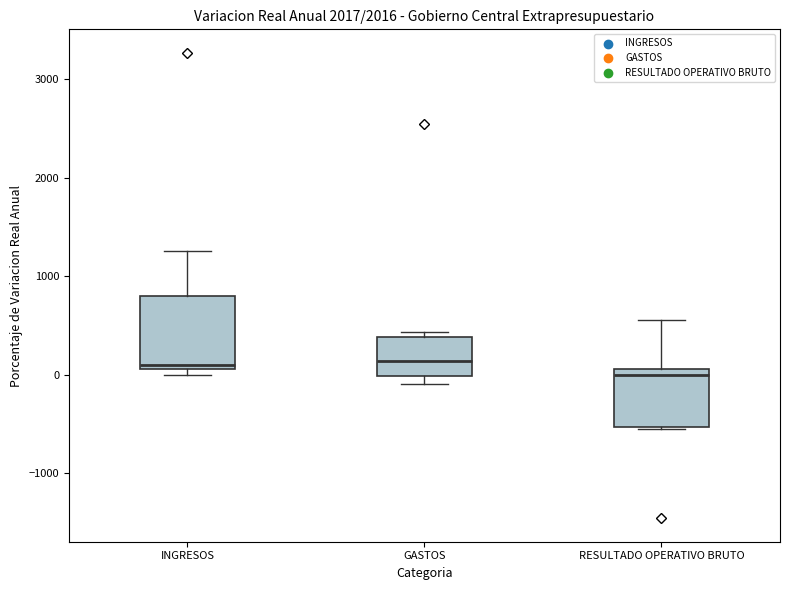

Where is the upper edge of the box for INGRESOS on the y-axis? The values are not printed on the chart, so give them approximately, as read against the axis.

800